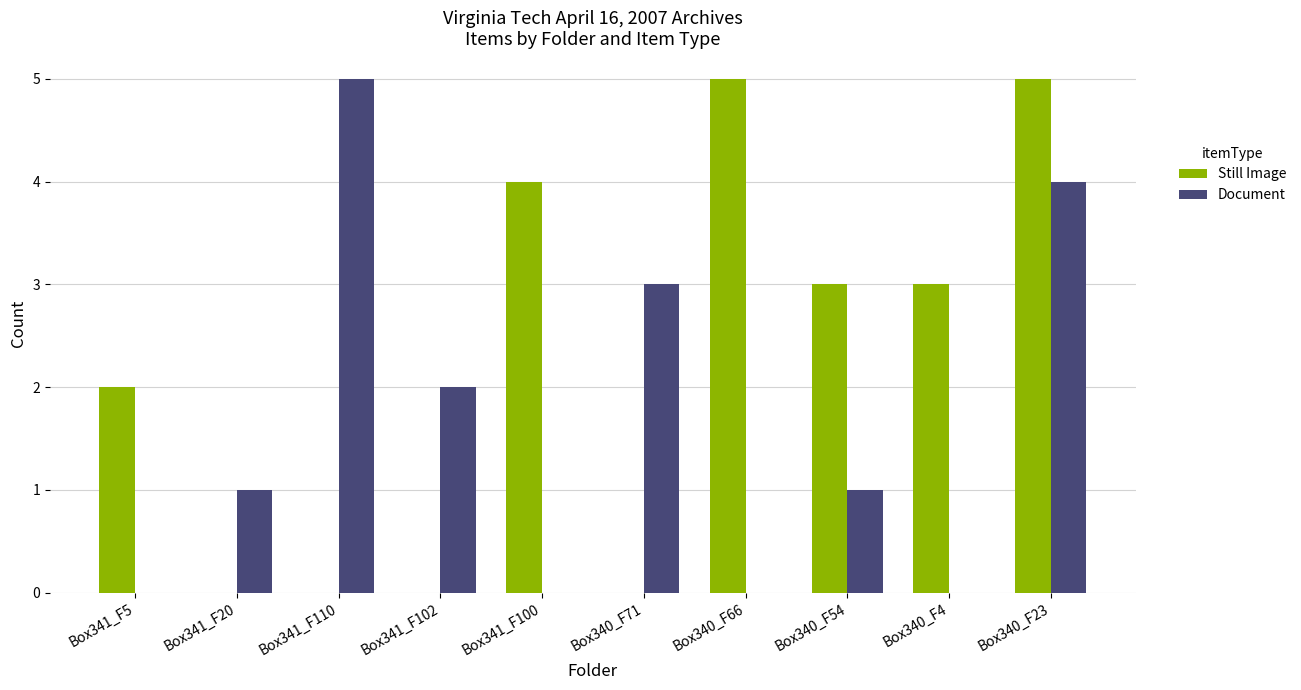

Read the Still Image value at Box340_F54.

3